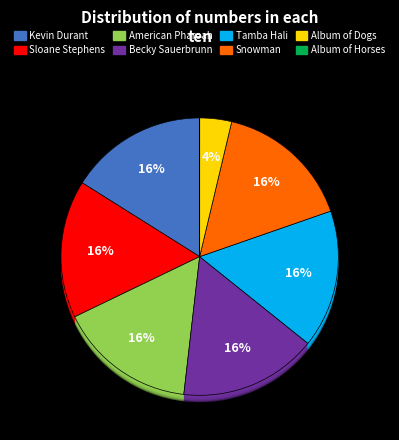

Which slice is the smallest?

Album of Horses